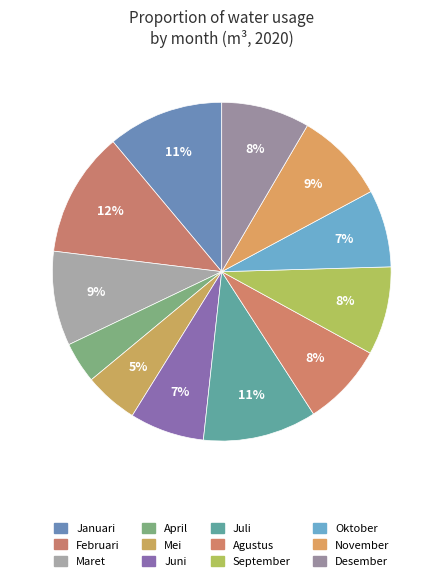

Does November represent more than half of the total?

No